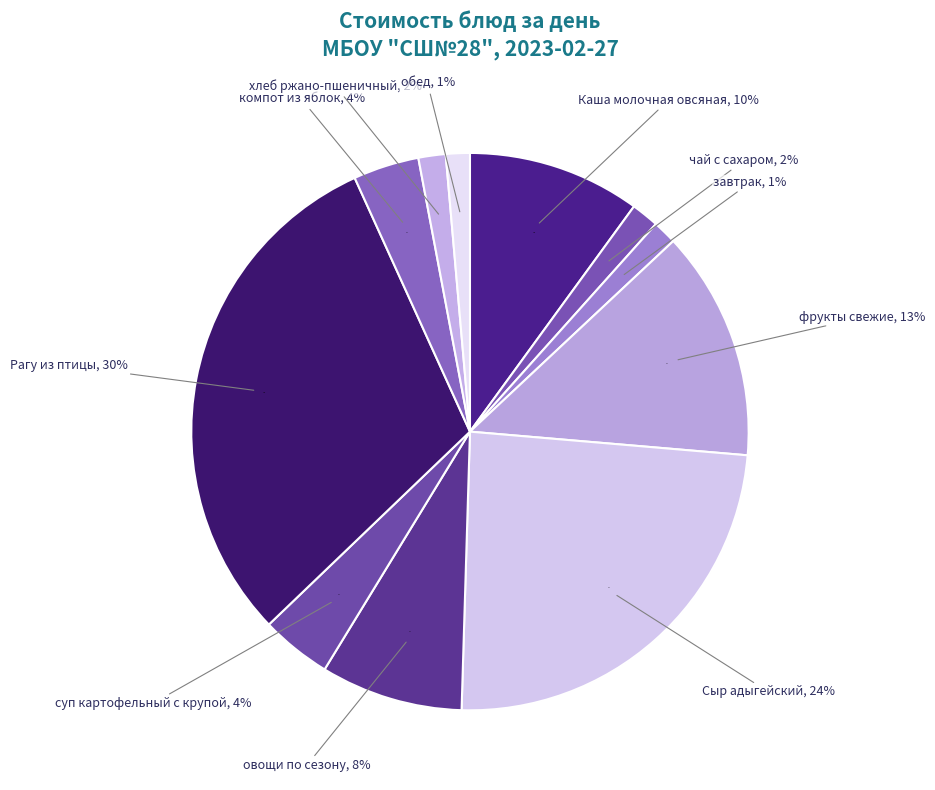

Rank the categories by value from lowest to highest.

хлеб пшеничный (завтрак), хлеб пшеничный (обед), хлеб ржано-пшеничный, гор.напиток (чай с сахаром), компот из яблок, суп картофельный с крупой, овощи по сезону, гор.блюдо (Каша молочная овсяная), фрукты свежие, Сыр адыгейский, Рагу из птицы